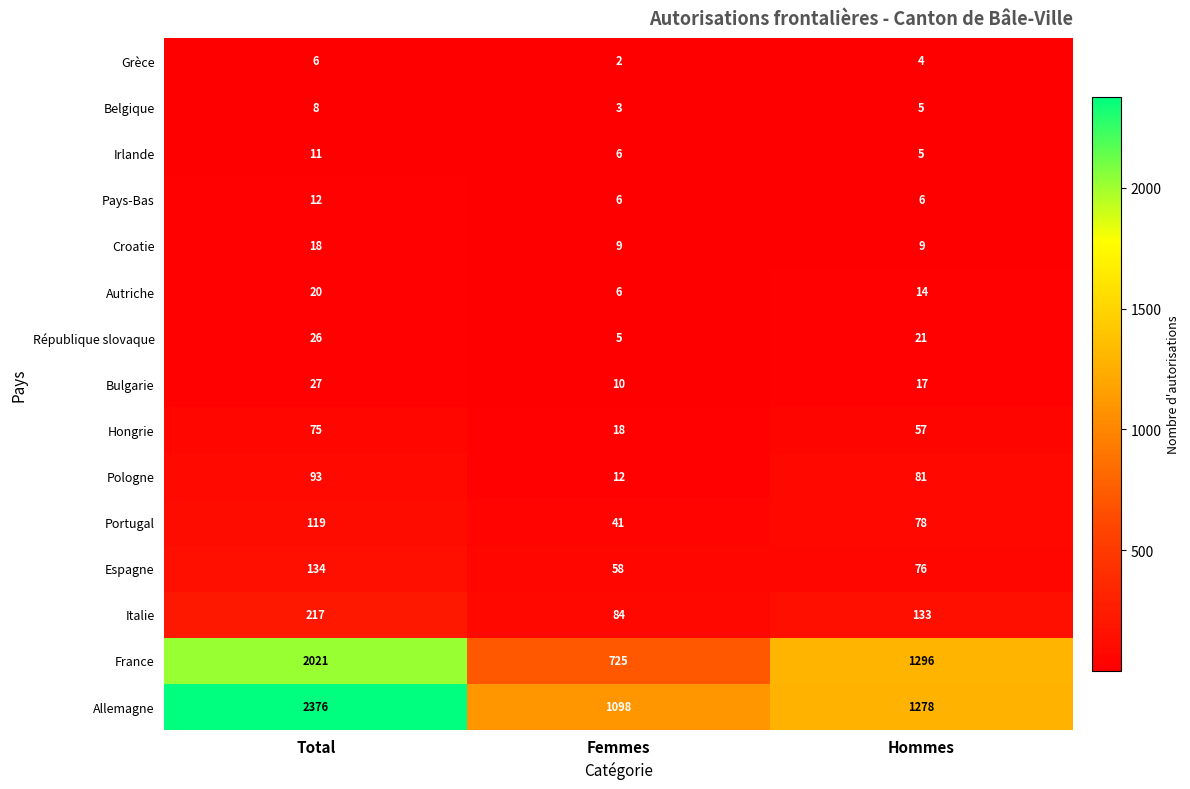

What is the smallest value displayed?

2